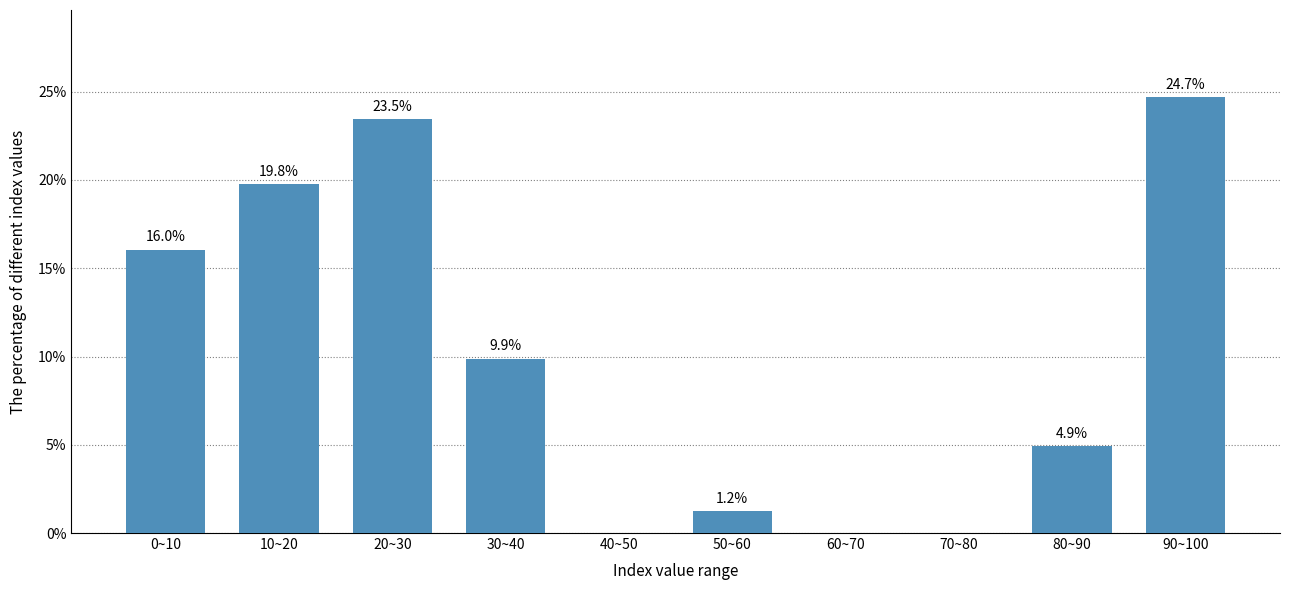

Reading right to left, transcribe all the data shown in this chart.

90~100=24.7	80~90=4.9	70~80=0.0	60~70=0.0	50~60=1.2	40~50=0.0	30~40=9.9	20~30=23.5	10~20=19.8	0~10=16.0